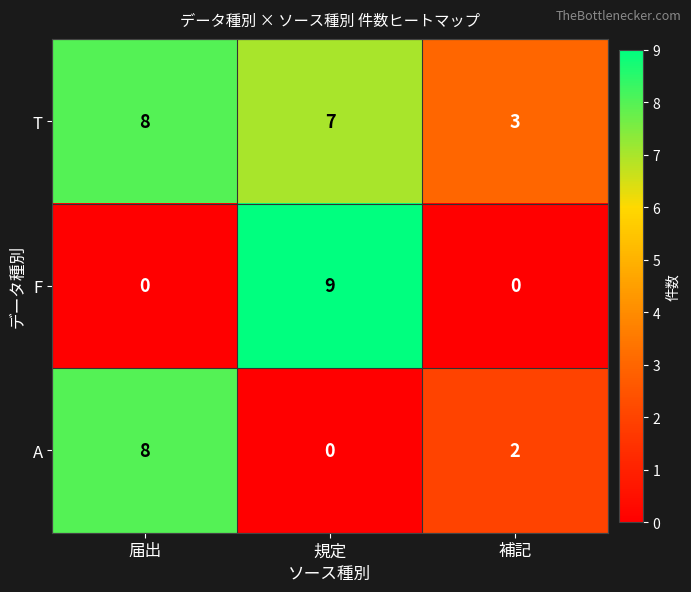

Reading left to right, what are all the values shown in this chart?

T: 届出=8	規定=7	補記=3
F: 届出=0	規定=9	補記=0
A: 届出=8	規定=0	補記=2